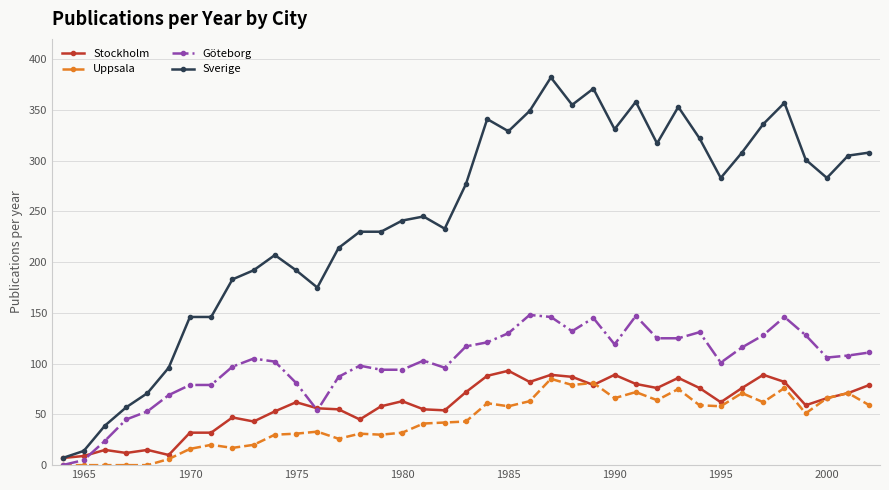

True or false: Stockholm has more than 0 points higher than both neighbors.

True